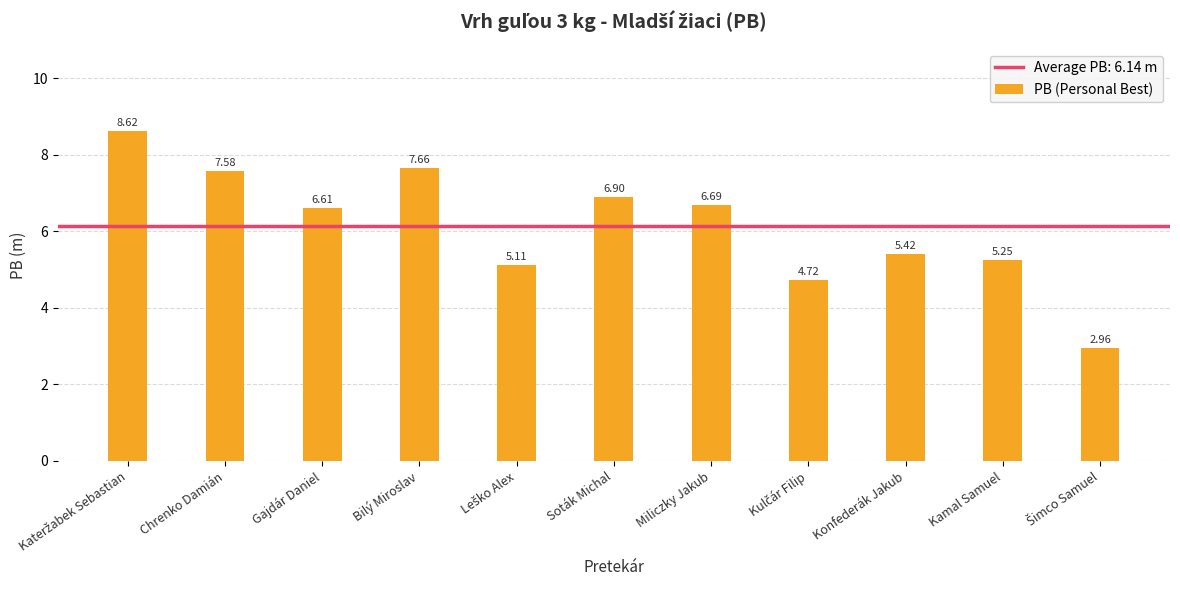

What is the difference between the maximum and minimum values?

5.7